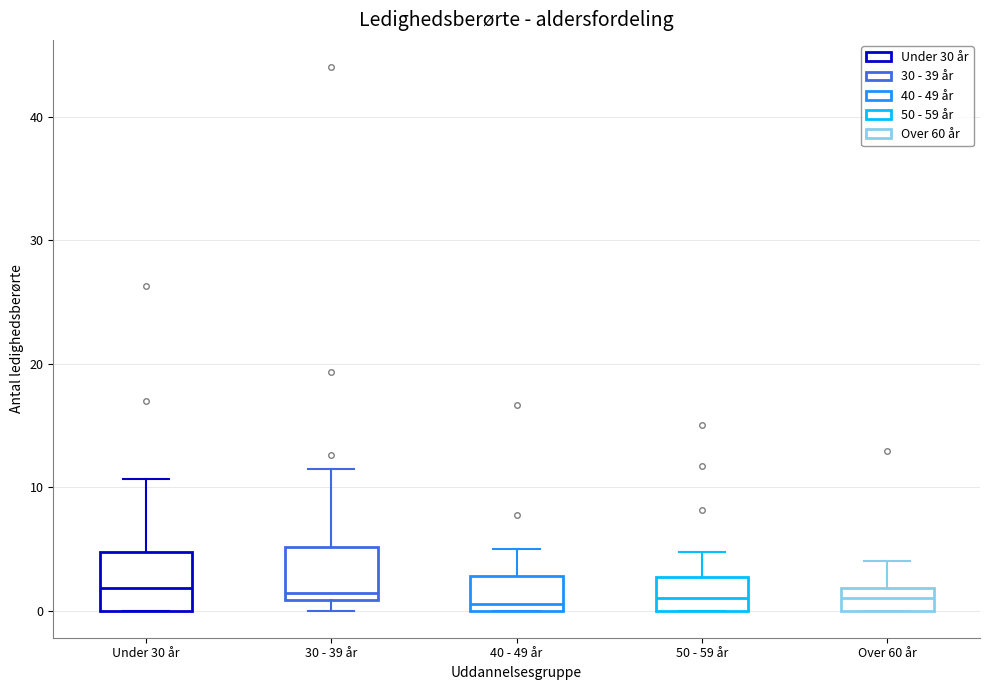

Reading left to right, transcribe this box plot: for each box, give where its median line is, the range the box spans, and where its two whiskers end, as read against the y-axis. The values are not printed on the chart, so give them approximately, as read against the axis.

Under 30 år: median 2, box 0 to 5, whiskers 0 to 11
30 - 39 år: median 1 (just above the box's lower edge), box 1 to 5, whiskers 0 to 11
40 - 49 år: median 1, box 0 to 3, whiskers 0 to 5
50 - 59 år: median 1, box 0 to 3, whiskers 0 to 5
Over 60 år: median 1, box 0 to 2, whiskers 0 to 4